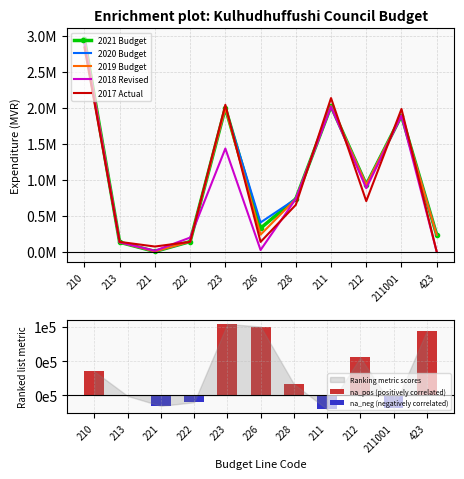

At which label is 2018 Revised closest to 1448911?

223